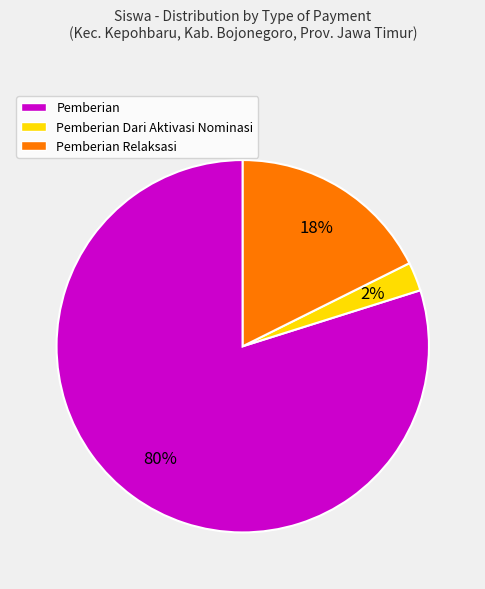

The Pemberian slice represents 1% of the pie. True or false?

False